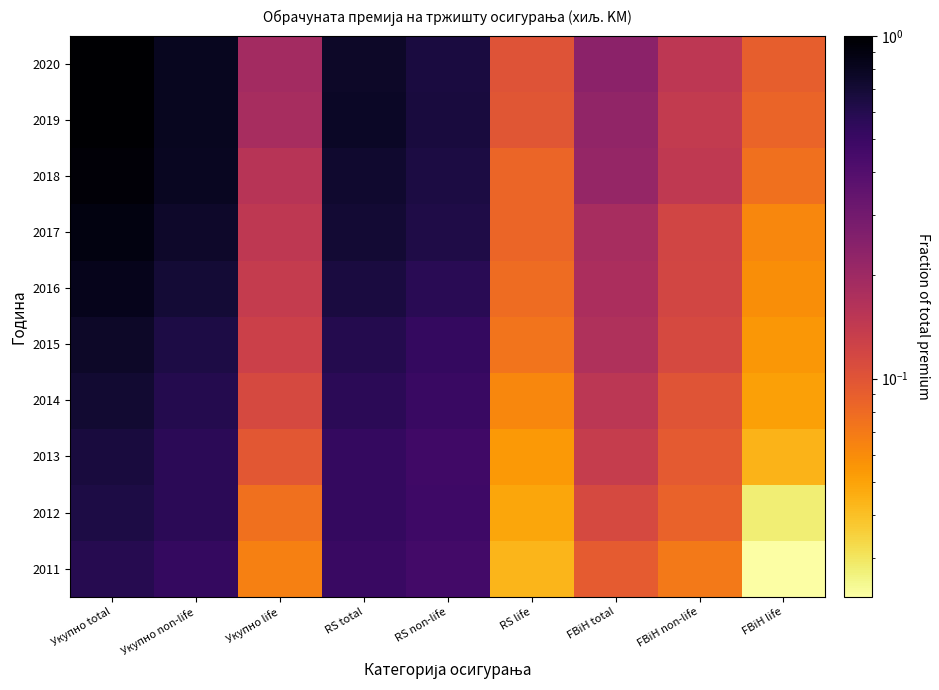

At how many categories does at least one series exceed 0?

9